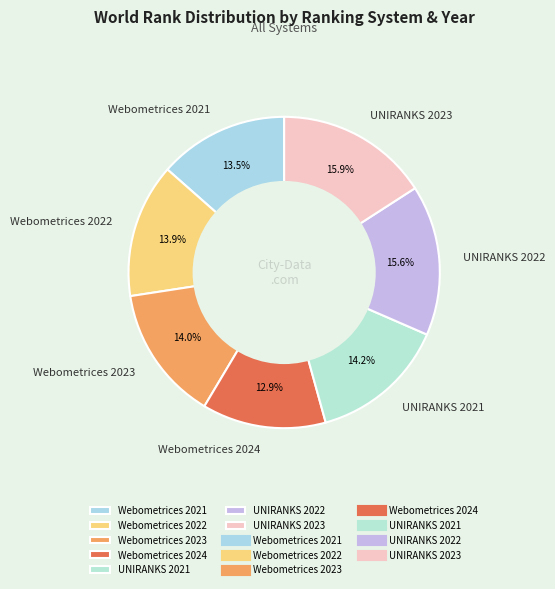

Is there any slice that represents more than half of the pie?

No